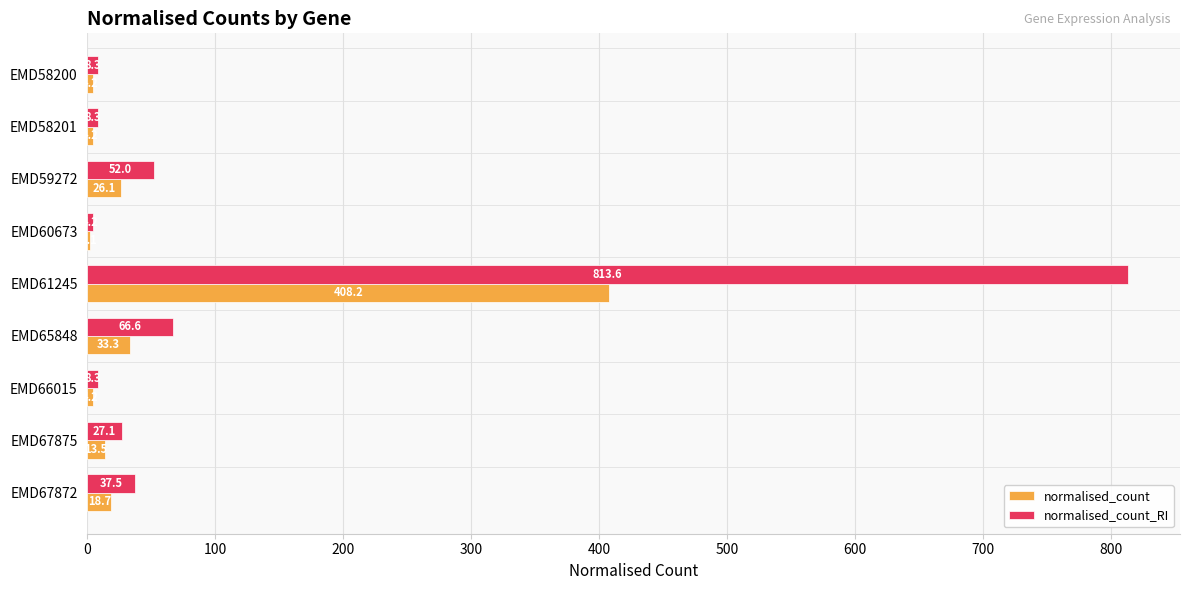

Is the value of normalised_count at EMD67875 greater than the value of normalised_count_RI at EMD65848?

No